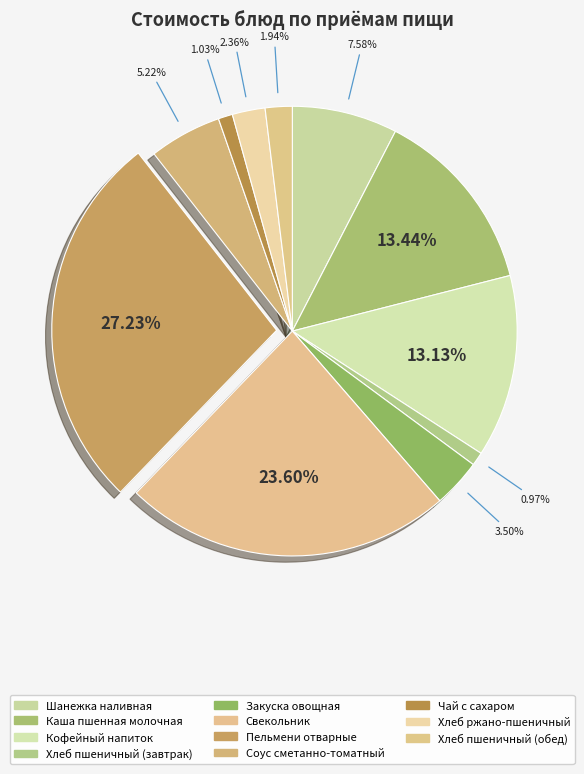

How many segments does this pie chart have?

11